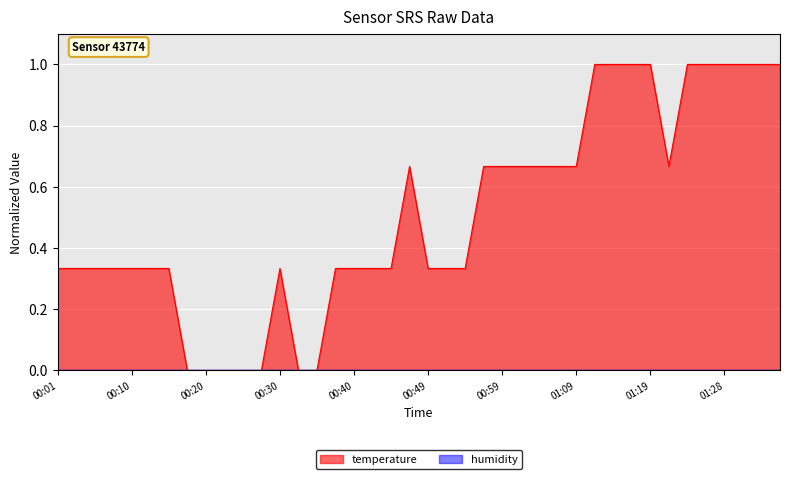

Where is the first local maximum?

00:30